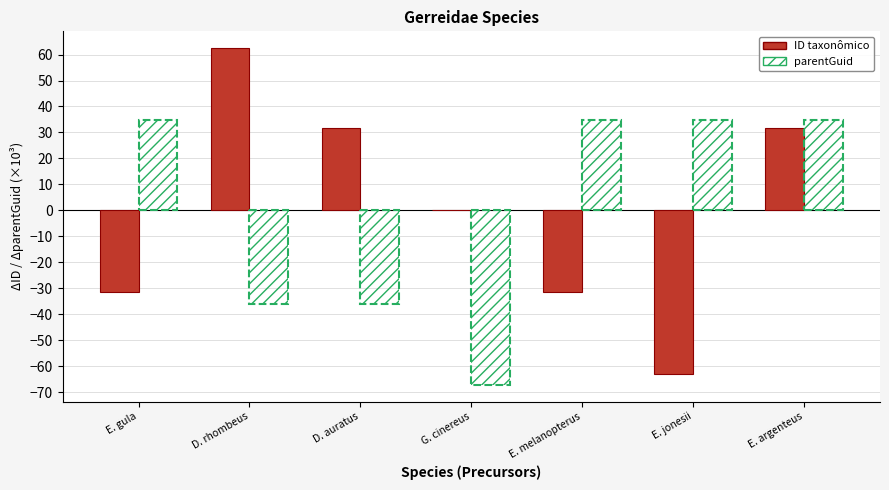

What are all the series names shown in the legend?

ID taxonômico, parentGuid